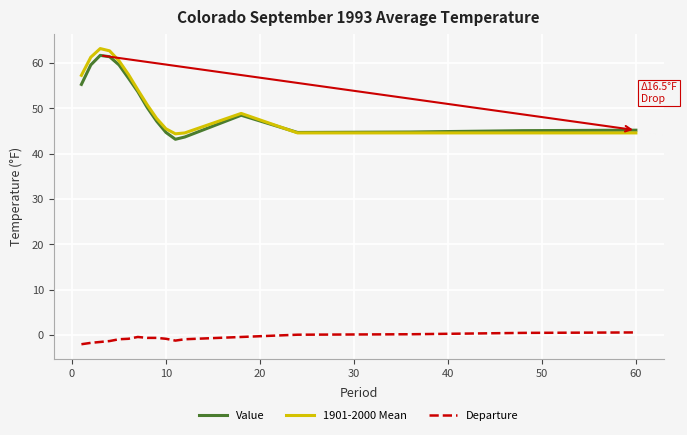

True or false: Departure and 1901-2000 Mean cross at least once.

False